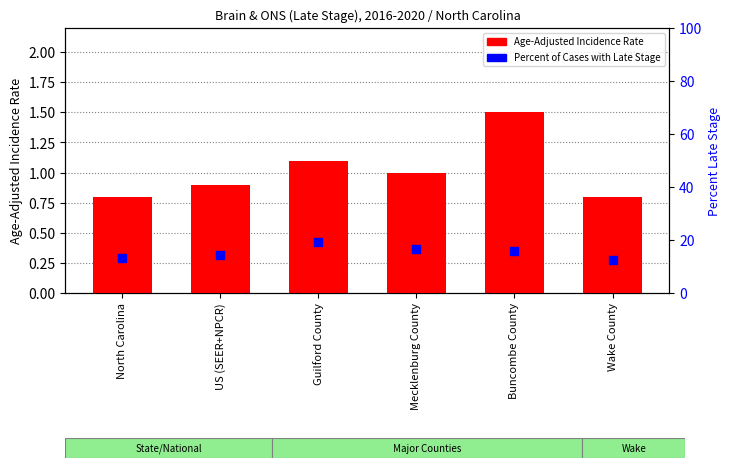

Which series reaches the minimum Y coordinate?

Age-Adjusted Incidence Rate